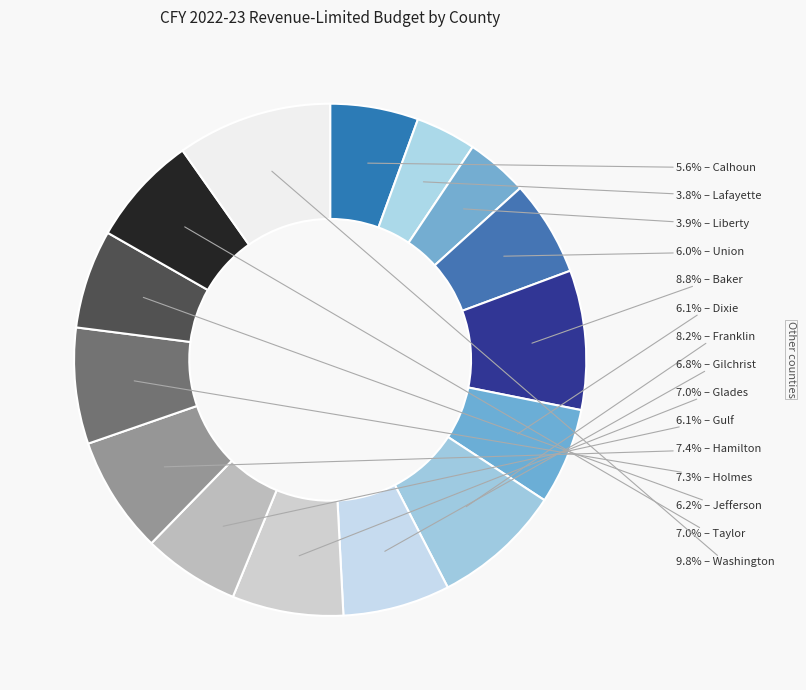

How many segments does this pie chart have?

15